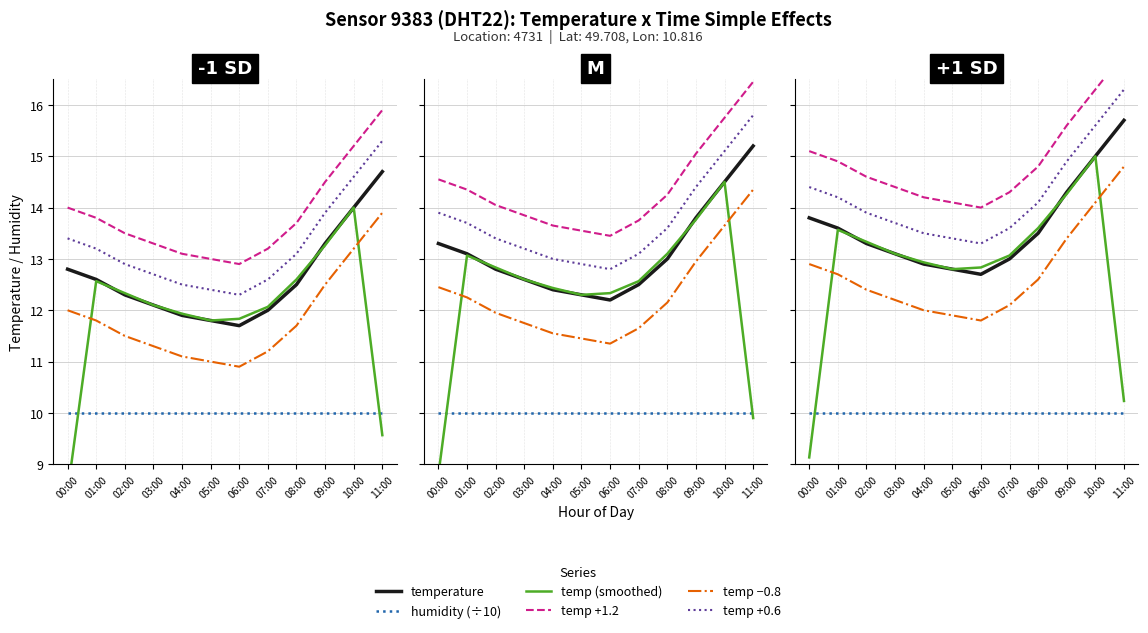

Where is humidity (÷10) nearest to the value 9?

00:00